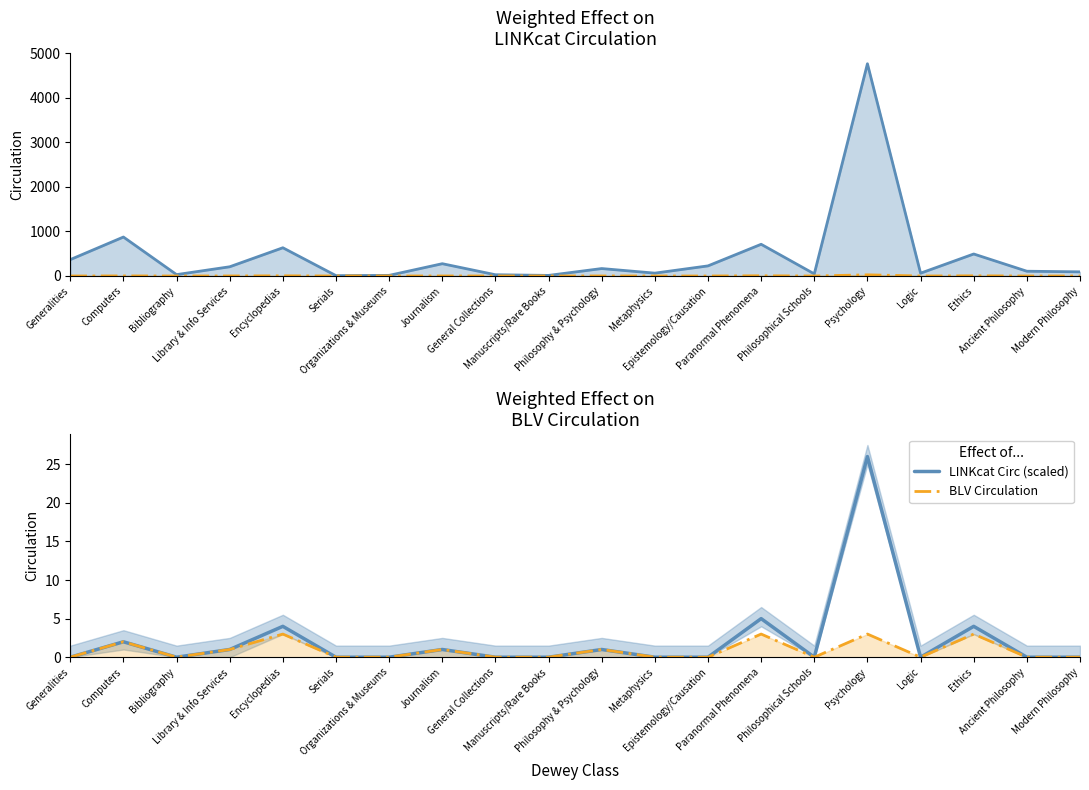

What is the average value of the LINKcat Circ (scaled) series?

2